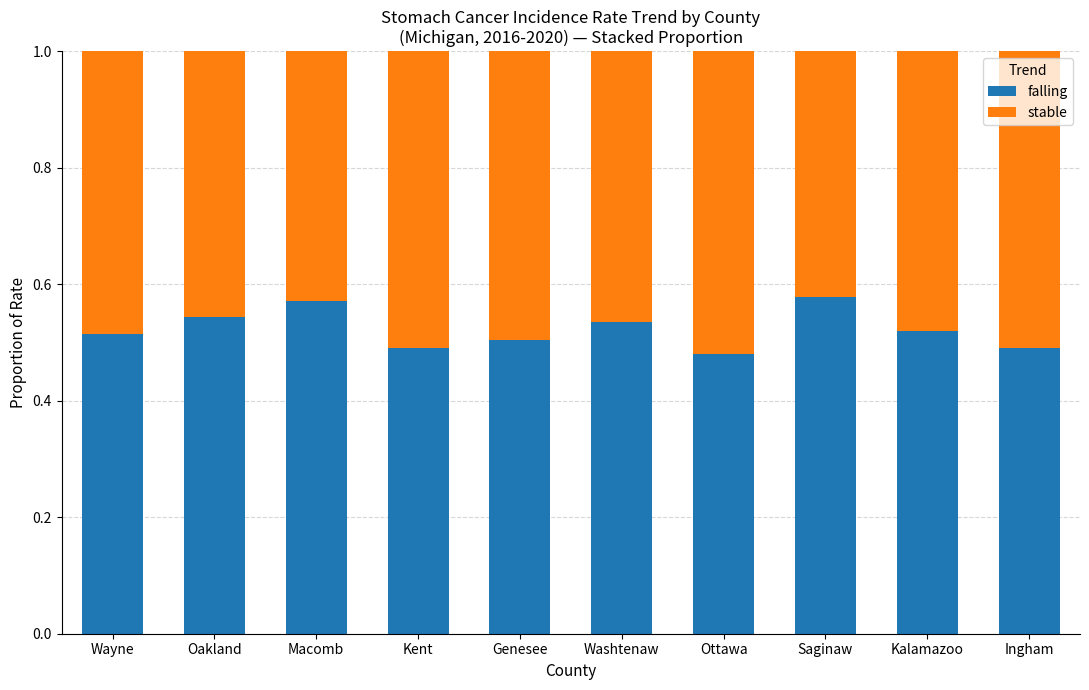

What is the sum of all falling values?

5.2